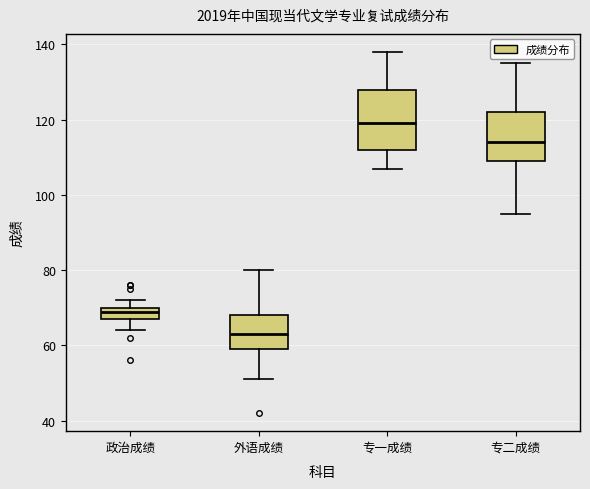

Reading left to right, read every box against the y-axis: the position of its median line, the range the box covers, and the ends of its whiskers. The values are not printed on the chart, so give them approximately, as read against the axis.

政治成绩: median 70 (just below the box's upper edge), box 68 to 70, whiskers 64 to 72
外语成绩: median 64, box 60 to 68, whiskers 52 to 80
专一成绩: median 120, box 112 to 128, whiskers 108 to 138
专二成绩: median 114, box 110 to 122, whiskers 96 to 136